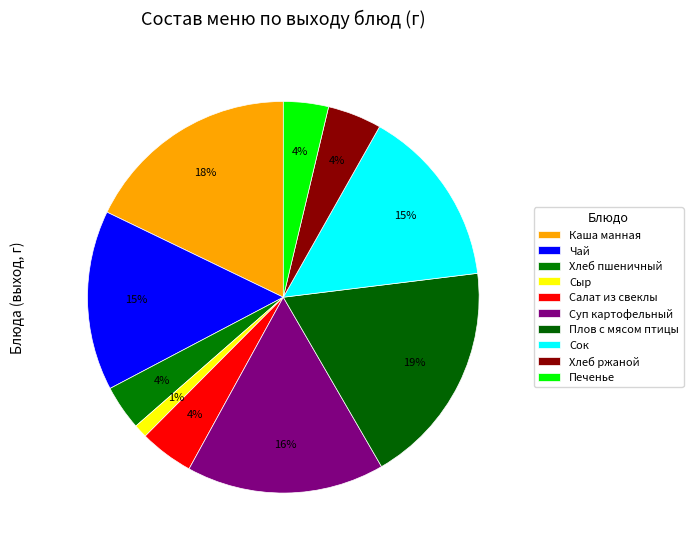

Combined, what portion of the pie is Печенье and Сыр?

4.8%